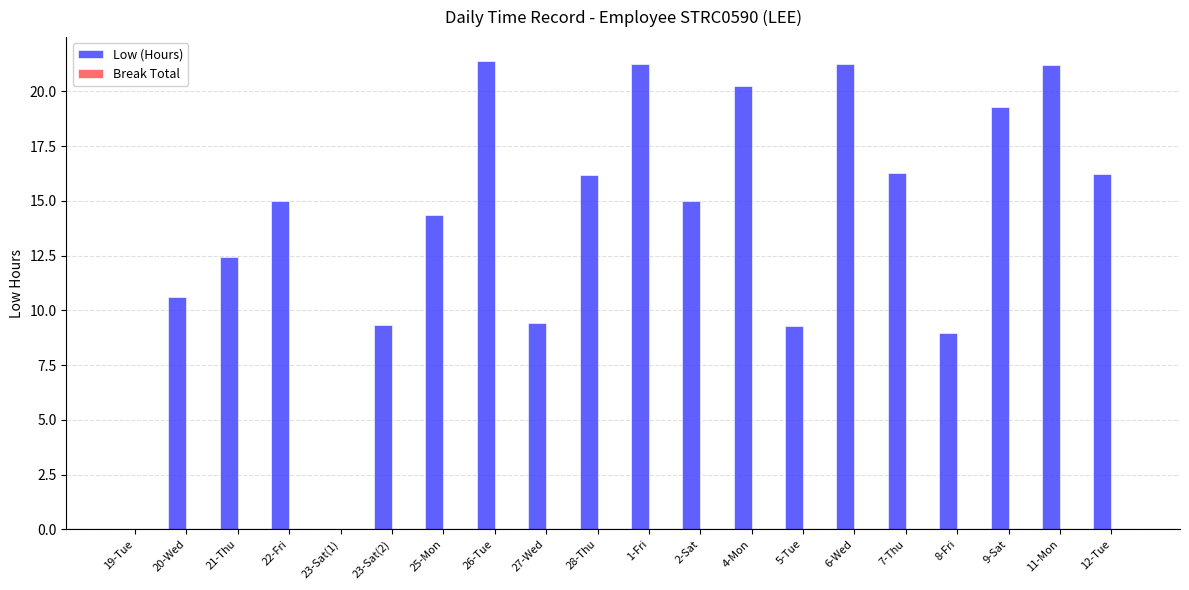

What is the sum of all values?

277.8